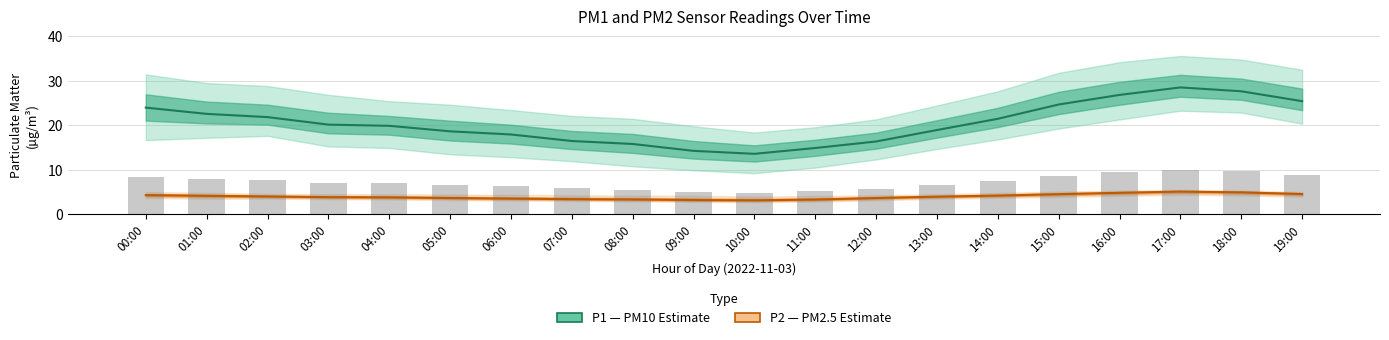

Between 10:00 and 13:00, which is larger?

13:00